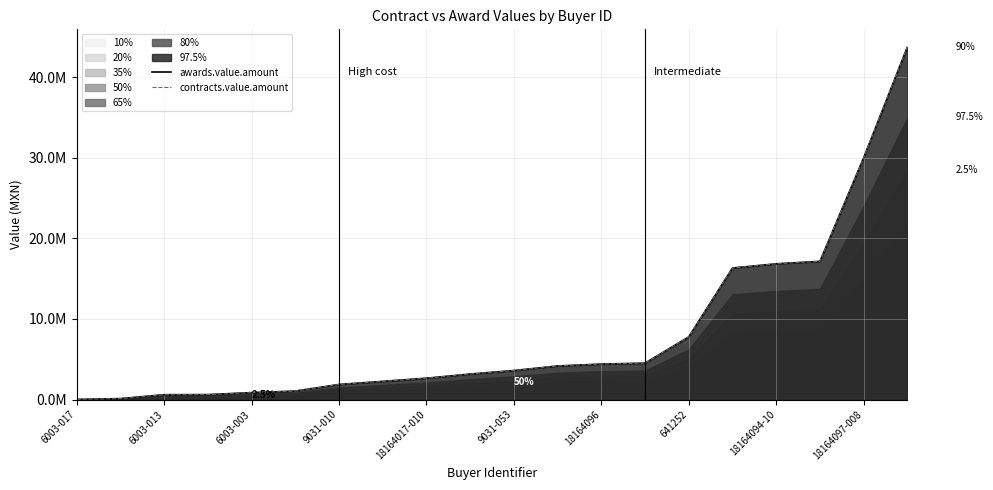

What is the maximum value shown in the chart?

43751465.8